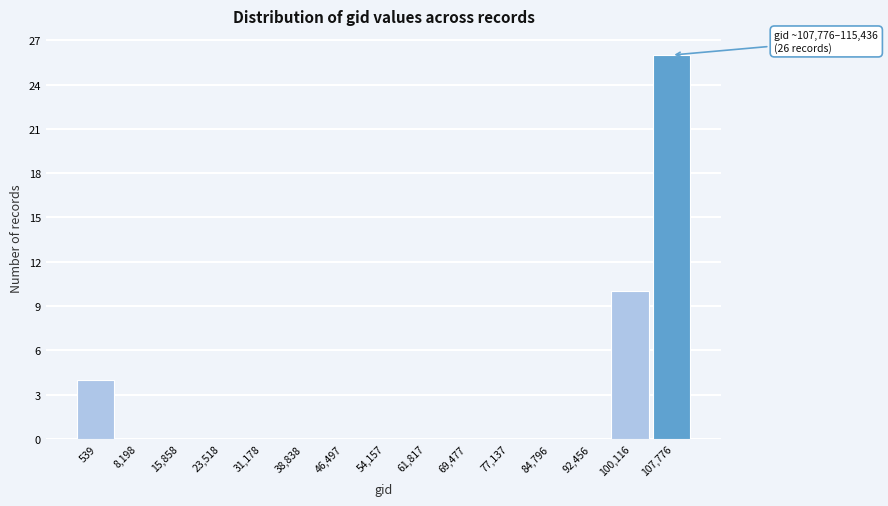

Reading left to right, extract all data points from this chart.

539=4	8,198=0	15,858=0	23,518=0	31,178=0	38,838=0	46,497=0	54,157=0	61,817=0	69,477=0	77,137=0	84,796=0	92,456=0	100,116=10	107,776=26